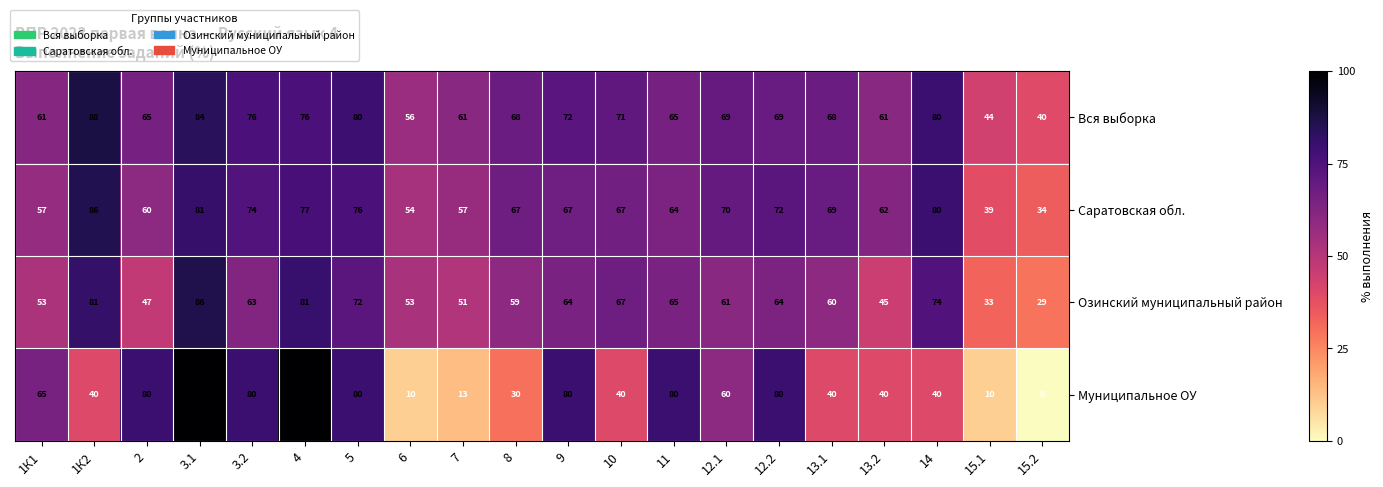

The value of Озинский муниципальный район at 1К2 is 27. True or false?

False